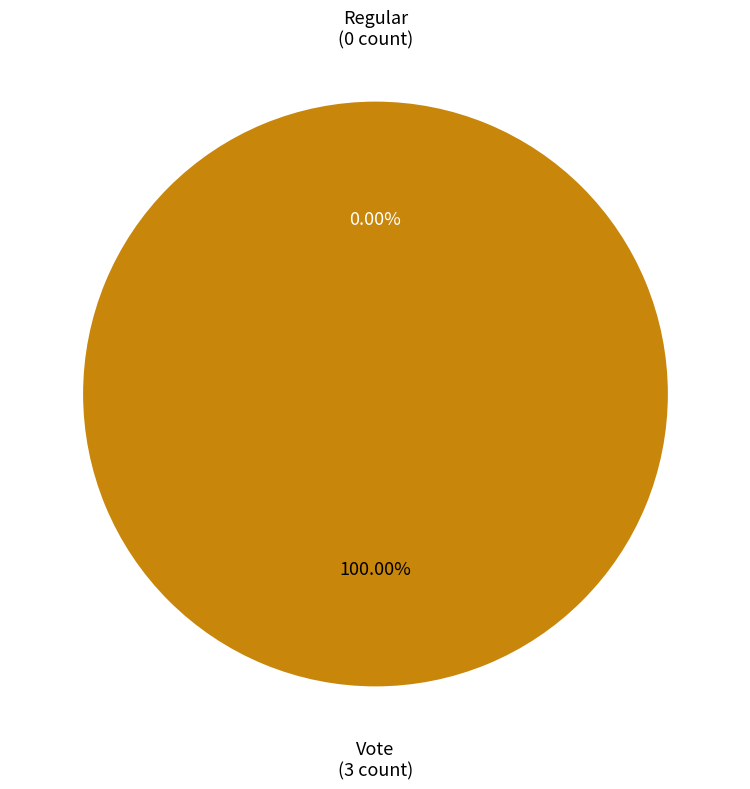

Rank the categories by value from highest to lowest.

Vote, Regular